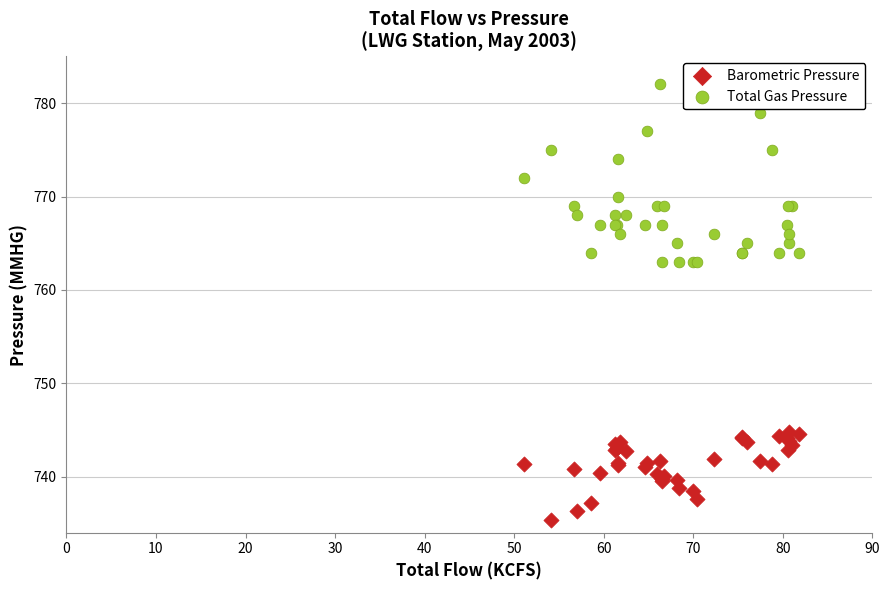

Which series contains the highest Y value?

Total Gas Pressure